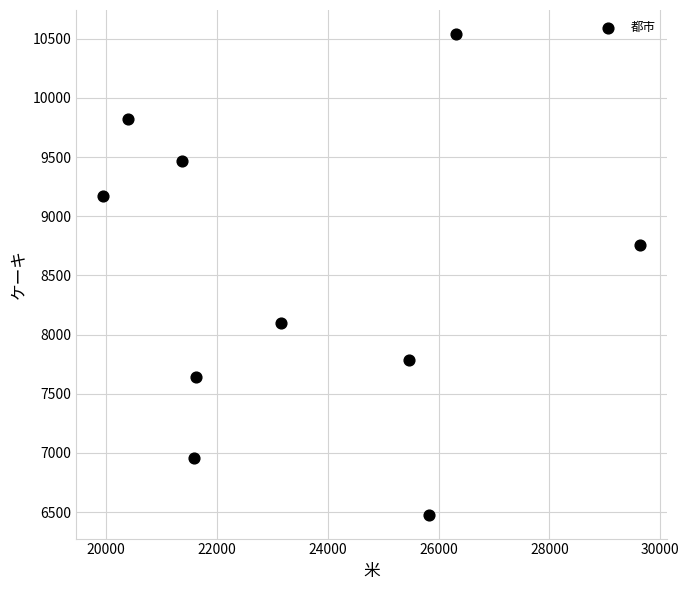

What is the range of Y values (max minus min)?

4059